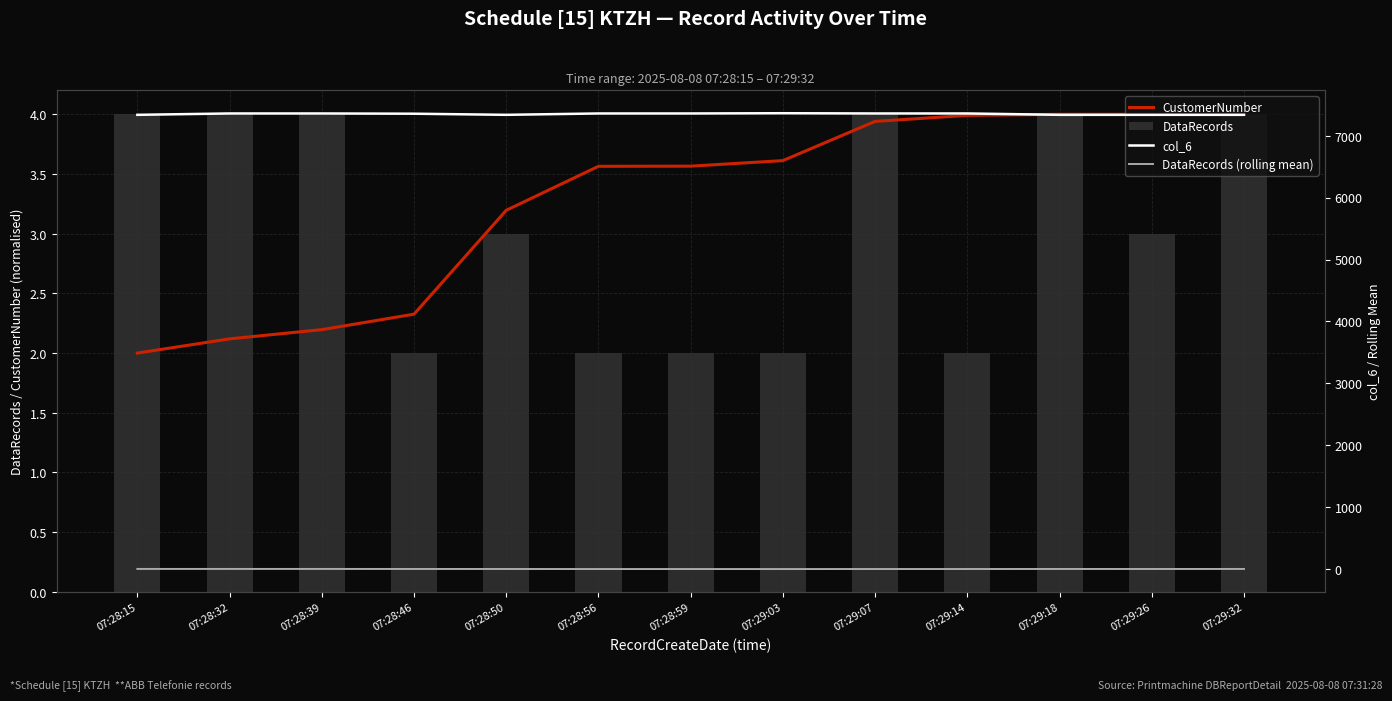

Reading left to right, what are all the values shown in this chart?

CustomerNumber: 07:28:15=2.0	07:28:32=2.1	07:28:39=2.2	07:28:46=2.3	07:28:50=3.2	07:28:56=3.6	07:28:59=3.6	07:29:03=3.6	07:29:07=3.9	07:29:14=4.0	07:29:18=4.0	07:29:26=4.0	07:29:32=4.0
DataRecords: 07:28:15=4.0	07:28:32=4.0	07:28:39=4.0	07:28:46=2.0	07:28:50=3.0	07:28:56=2.0	07:28:59=2.0	07:29:03=2.0	07:29:07=4.0	07:29:14=2.0	07:29:18=4.0	07:29:26=3.0	07:29:32=4.0
col_6: 07:28:15=7336.0	07:28:32=7358.0	07:28:39=7358.0	07:28:46=7354.0	07:28:50=7336.0	07:28:56=7358.0	07:28:59=7358.0	07:29:03=7362.0	07:29:07=7358.0	07:29:14=7358.0	07:29:18=7336.0	07:29:26=7336.0	07:29:32=7336.0
DataRecords (rolling mean): 07:28:15=4.0	07:28:32=4.0	07:28:39=4.0	07:28:46=3.3	07:28:50=3.0	07:28:56=2.3	07:28:59=2.3	07:29:03=2.0	07:29:07=2.7	07:29:14=2.7	07:29:18=3.3	07:29:26=3.0	07:29:32=3.7